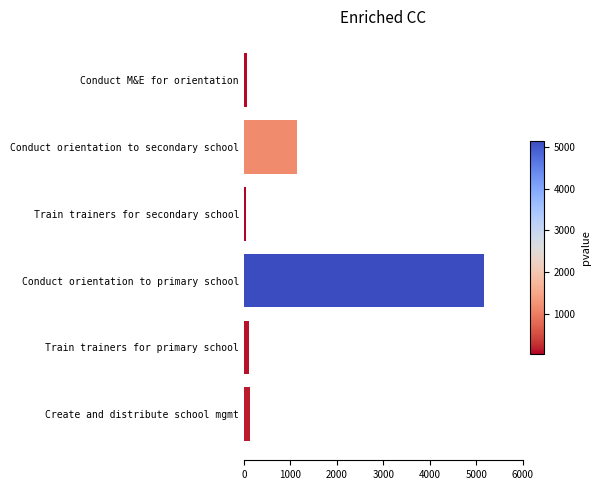

Which has a higher value, Conduct M&E for orientation or Conduct orientation to primary school?

Conduct orientation to primary school